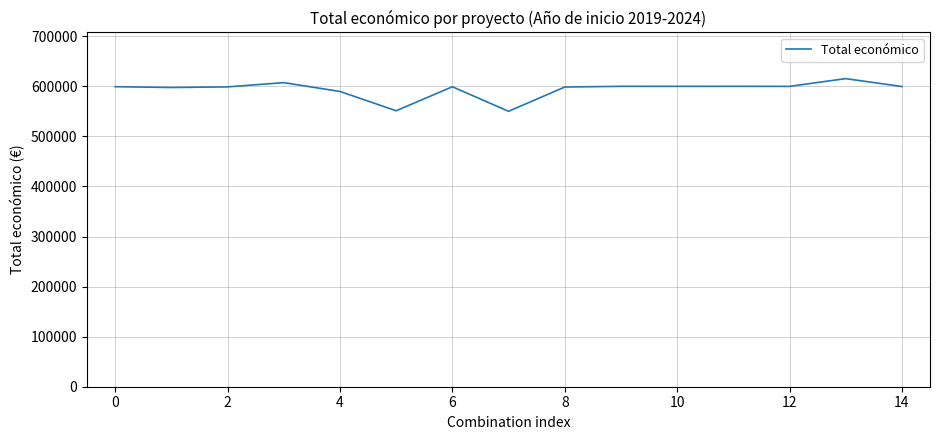

What is the difference between the maximum and minimum values?

65264